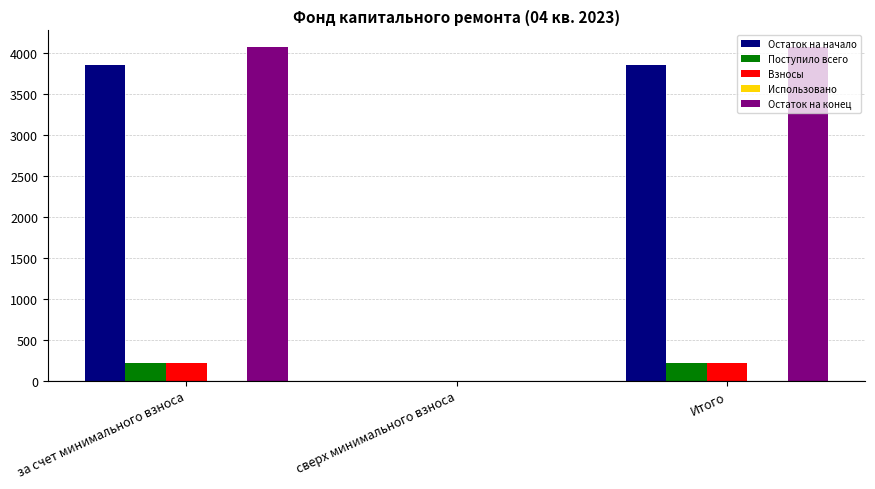

Which series changed the most between сверх минимального взноса and Итого?

Остаток на конец